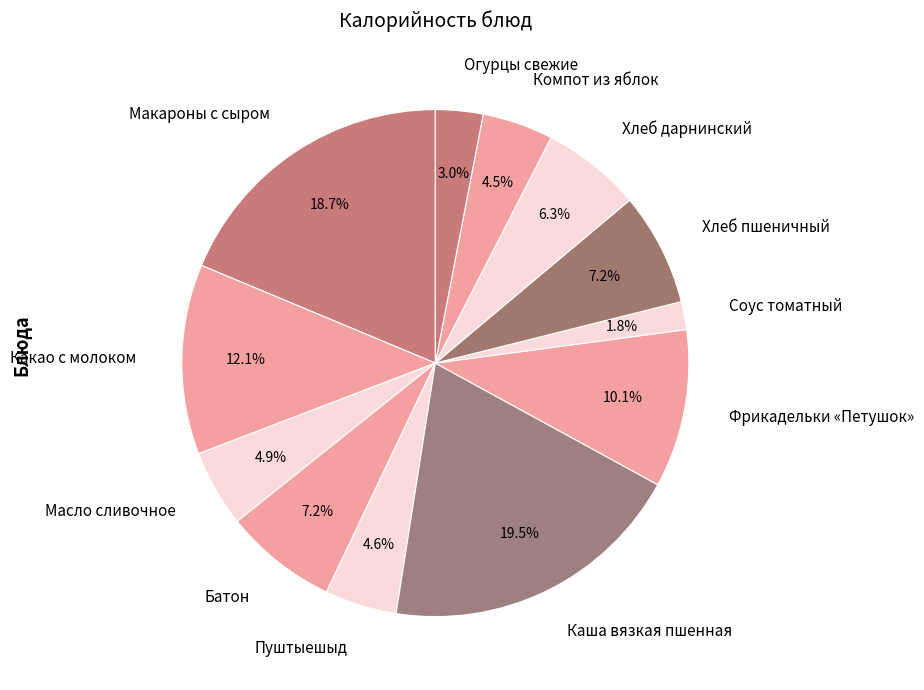

Is it true that Хлеб пшеничный is 7% of the pie?

True